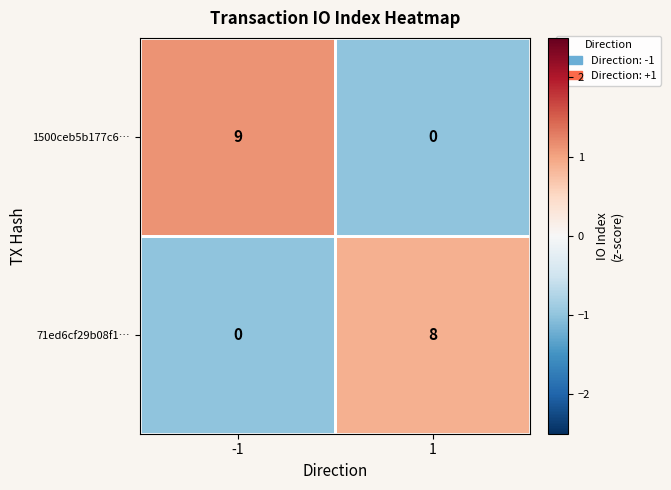

Between -1 and 1, which series saw the biggest shift?

1500ceb5b177c6…